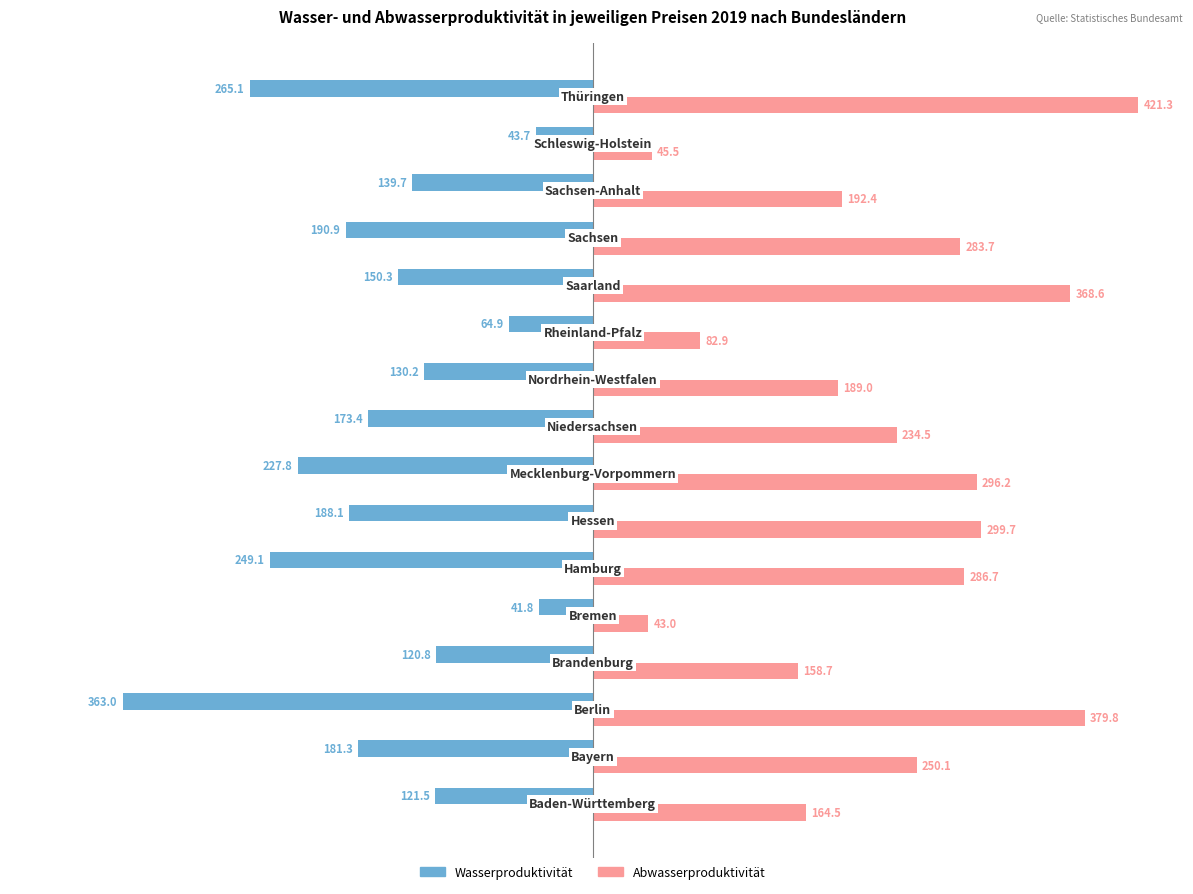

List the series in order of their overall mean, lowest first.

Wasserproduktivität, Abwasserproduktivität